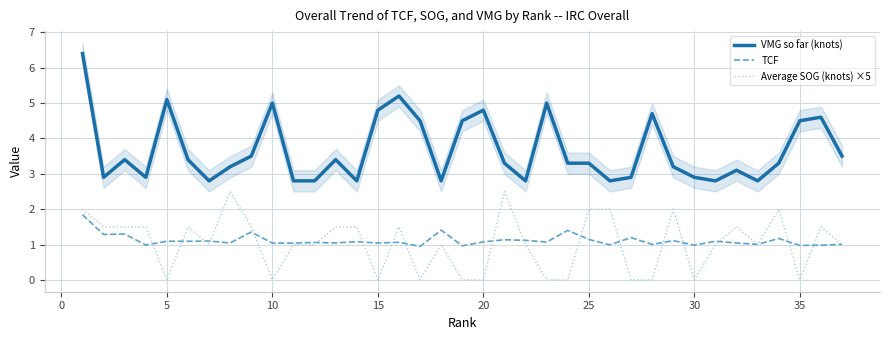

How many values in Average SOG (knots) ×5 are above zero?

25